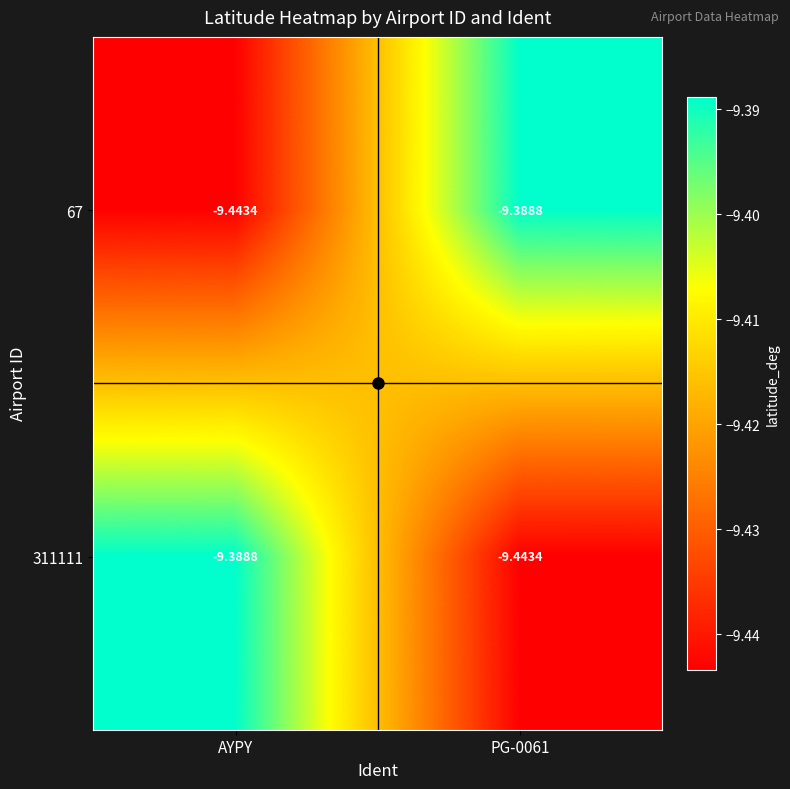

Where is 311111 nearest to the value -9?

AYPY